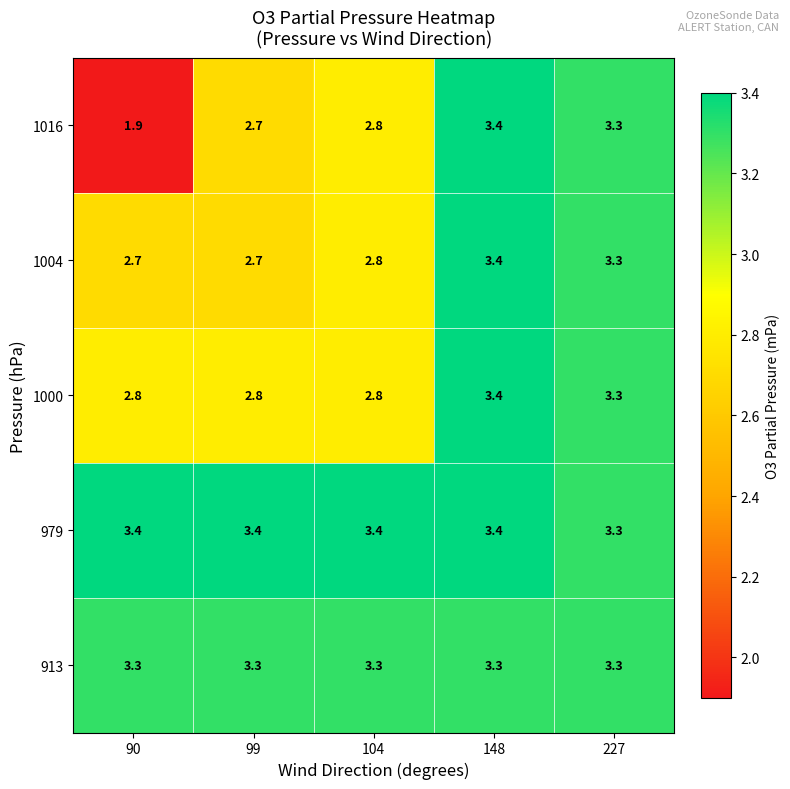

Which series has the largest total across all categories?

979